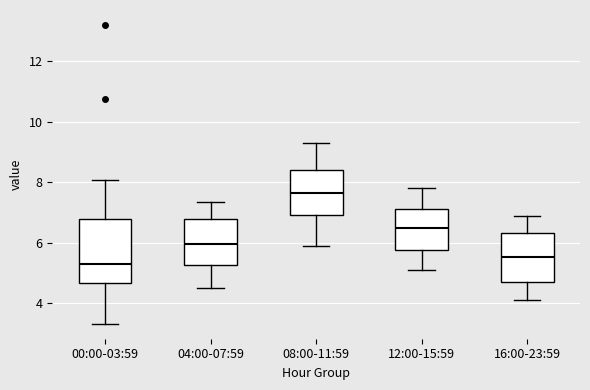

Reading left to right, read every box against the y-axis: the position of its median line, the range the box covers, and the ends of its whiskers. The values are not printed on the chart, so give them approximately, as read against the axis.

00:00-03:59: median 5.4, box 4.6 to 6.8, whiskers 3.4 to 8.0
04:00-07:59: median 6.0, box 5.2 to 6.8, whiskers 4.6 to 7.4
08:00-11:59: median 7.6, box 7.0 to 8.4, whiskers 6.0 to 9.4
12:00-15:59: median 6.6, box 5.8 to 7.2, whiskers 5.2 to 7.8
16:00-23:59: median 5.6, box 4.8 to 6.4, whiskers 4.2 to 7.0